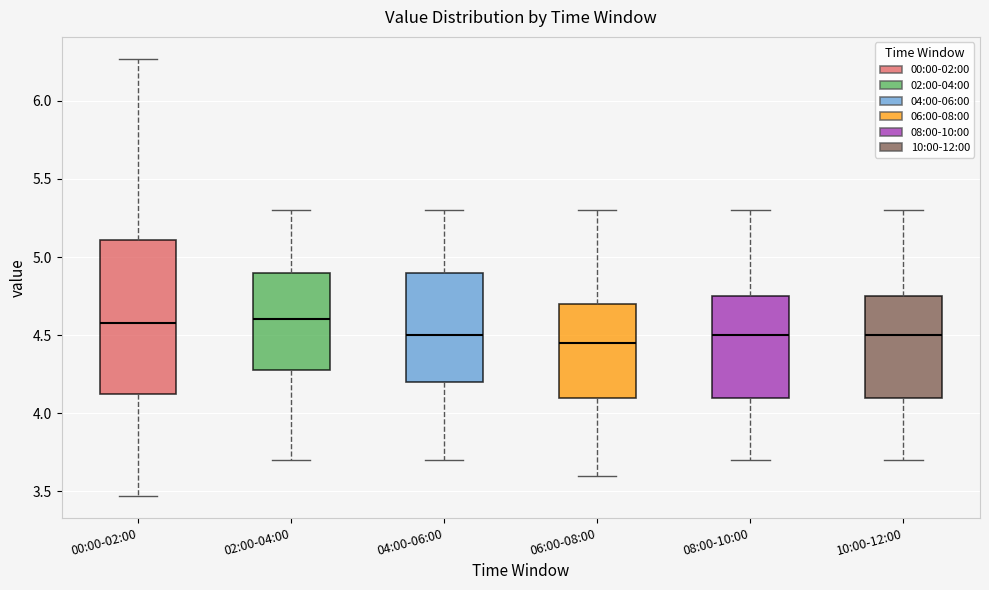

Where does the median line of the box for 04:00-06:00 sit on the y-axis? The values are not printed on the chart, so give them approximately, as read against the axis.

4.50